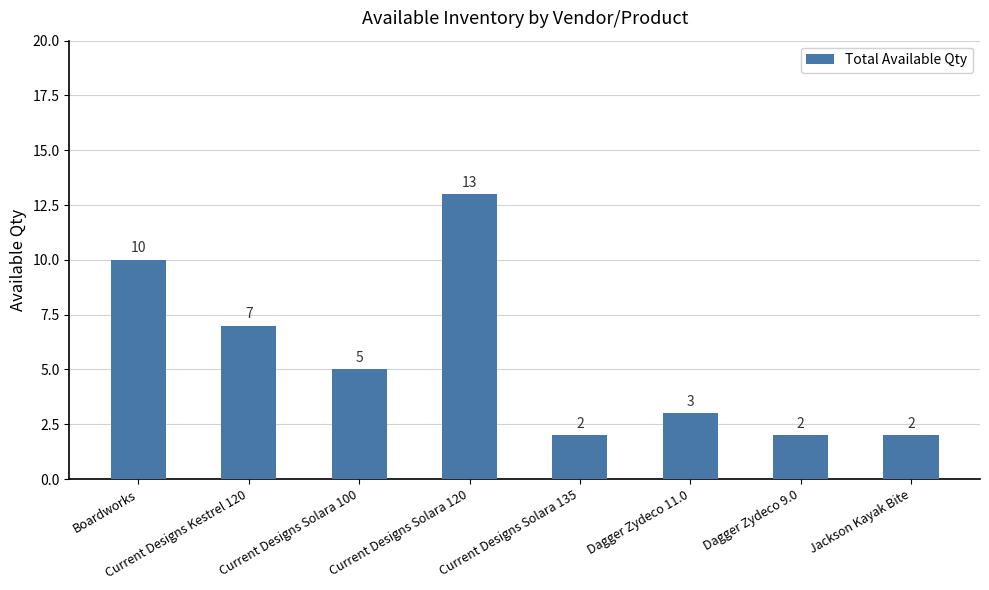

What position from the right is Current Designs Solara 100?

6